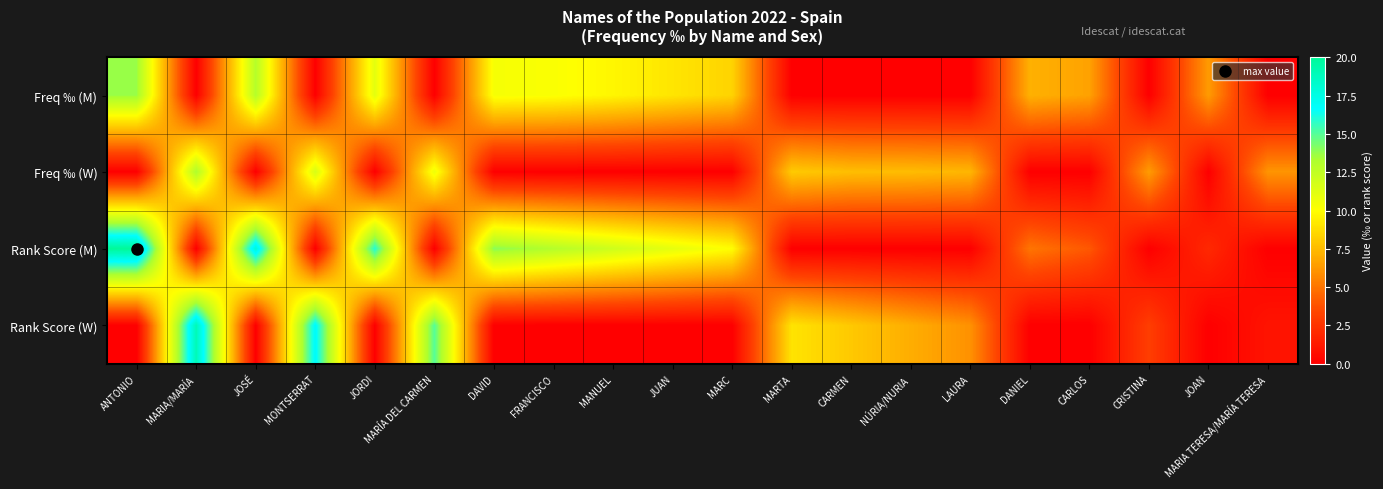

Which label corresponds to the smallest value in the chart?

MARIA/MARÍA